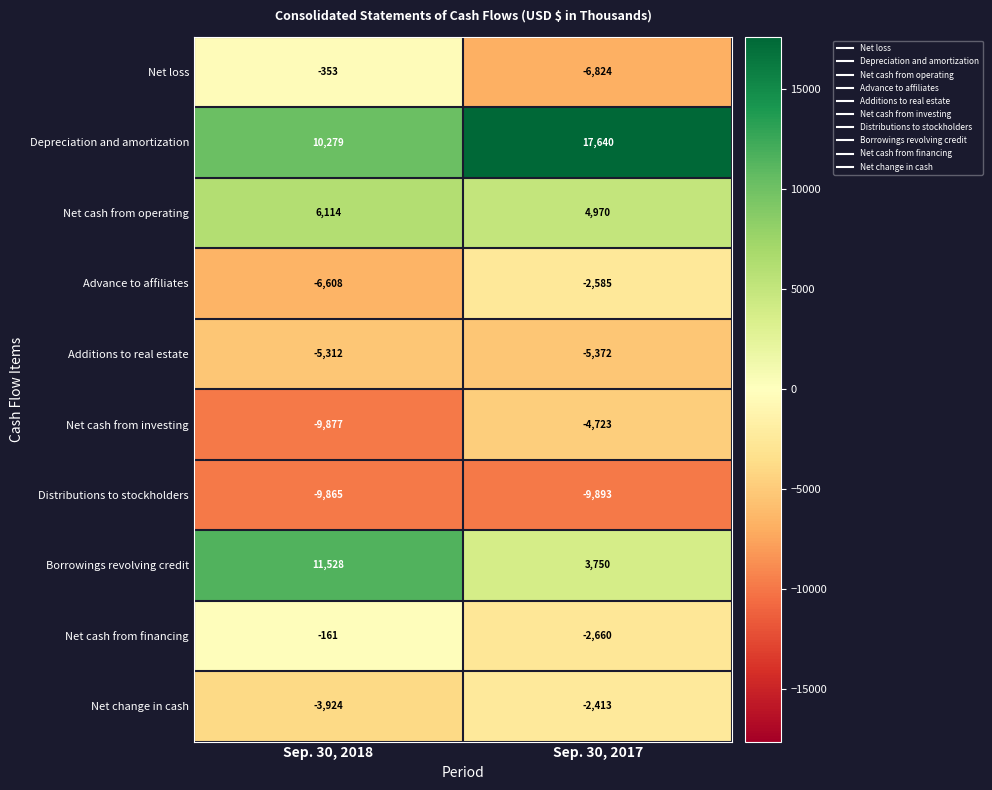

What is the smallest value displayed?

-9893